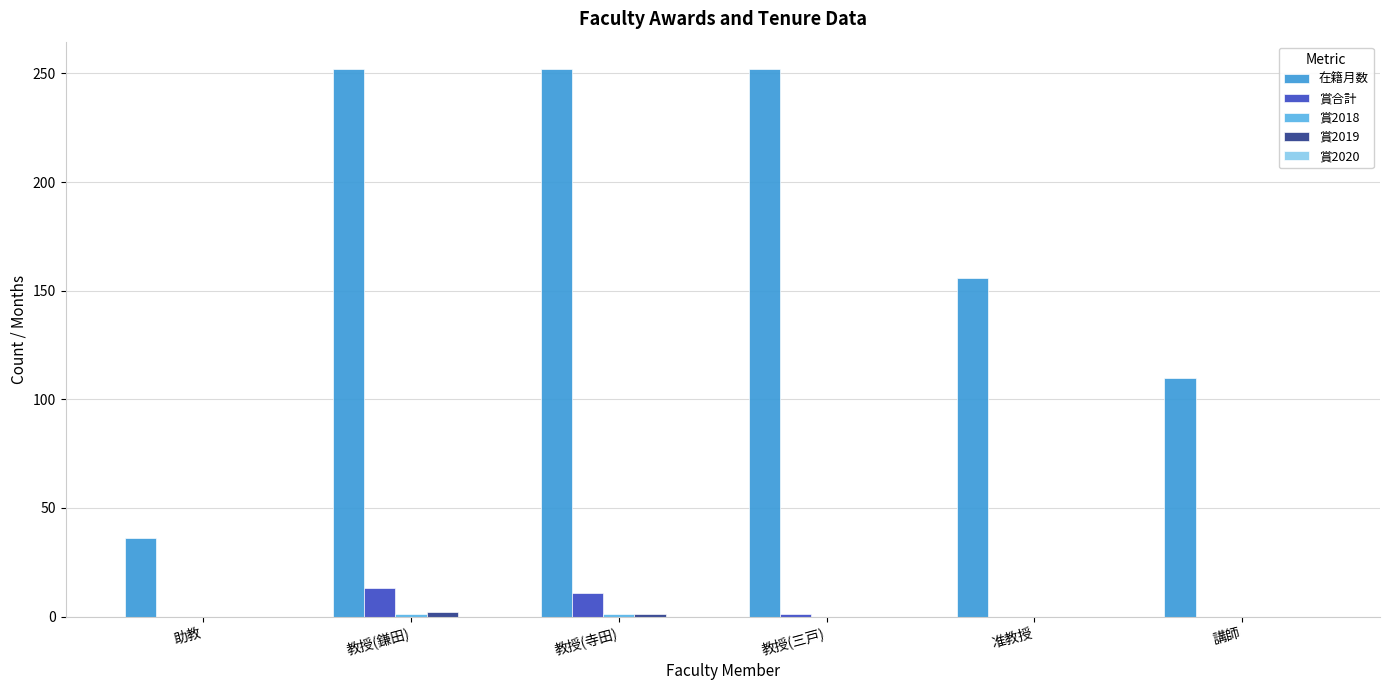

Which series has the largest range (max minus min)?

在籍月数